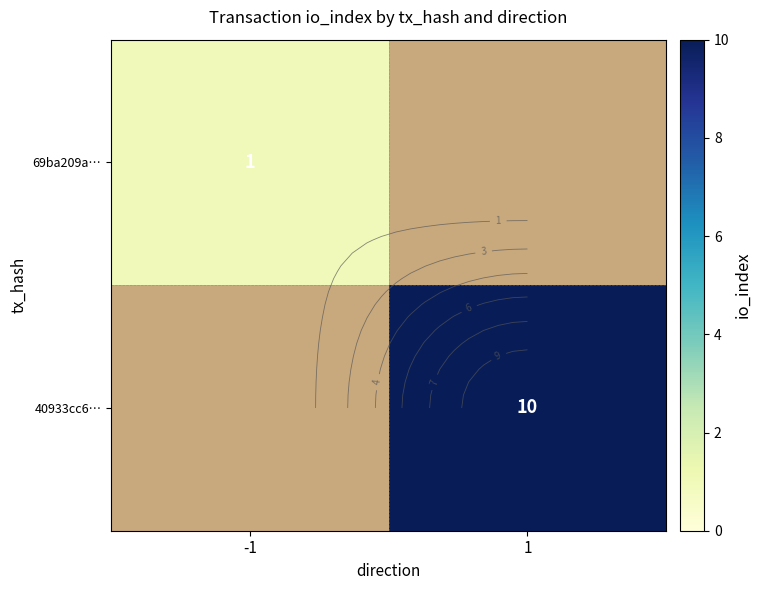

List the series in order of their overall mean, lowest first.

69ba209a…, 40933cc6…